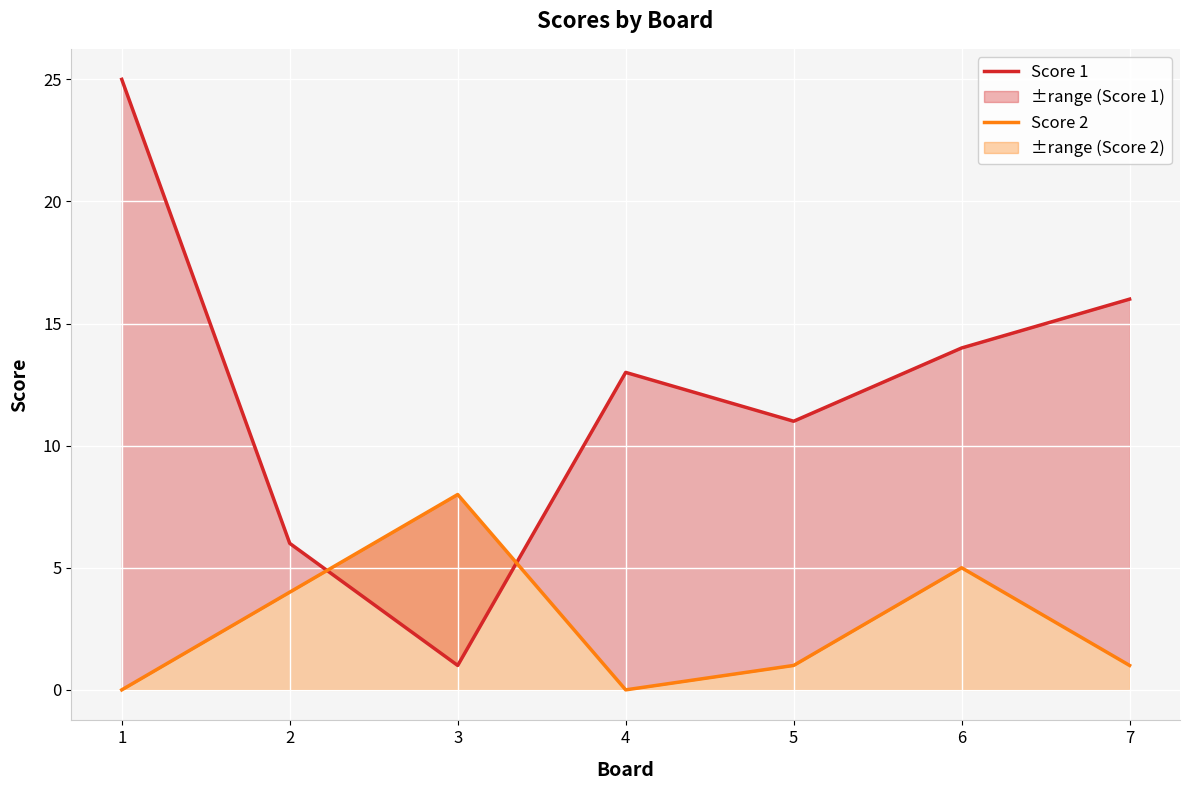

Which category has the lowest value in the Score 1 series?

3